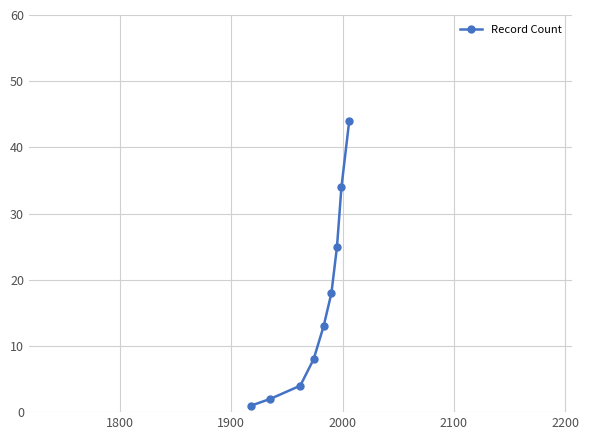

True or false: there are more than 1 points higher than both neighbors.

False